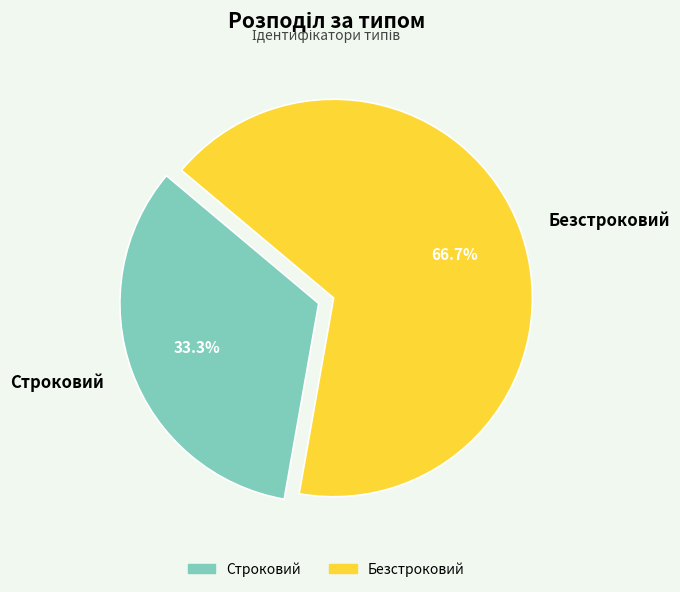

Is the sum of Строковий and Безстроковий greater than half?

Yes